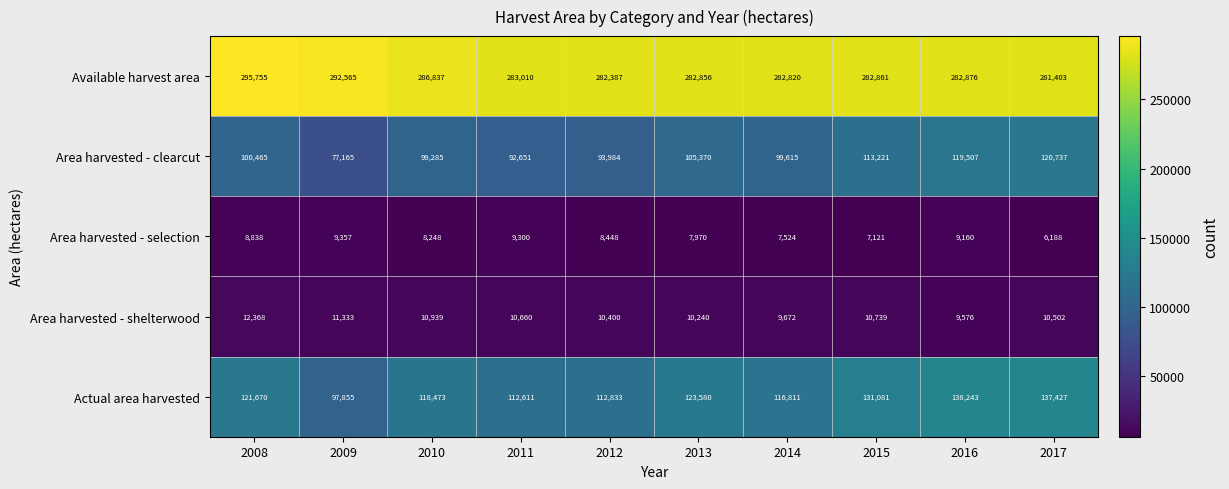

At 2008, list the series in order from smallest to largest.

Area harvested - selection, Area harvested - shelterwood, Area harvested - clearcut, Actual area harvested, Available harvest area